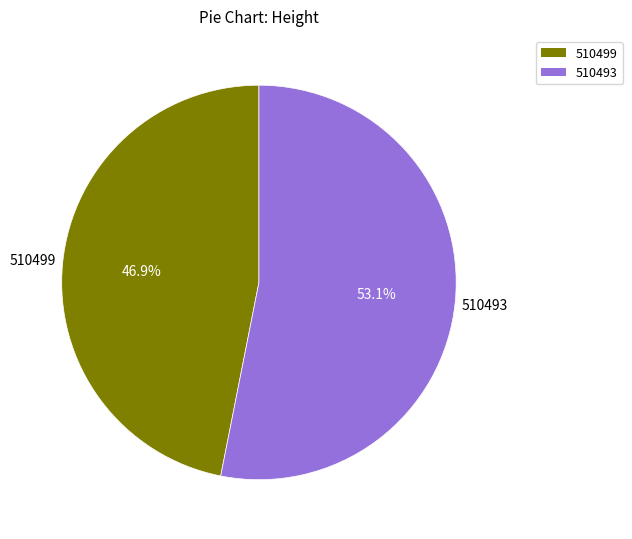

What percentage is NOT represented by 510499?

53.1%